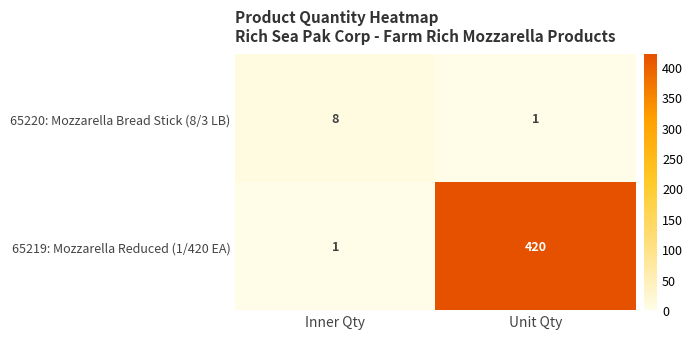

What is the total value across all series at Unit Qty?

421